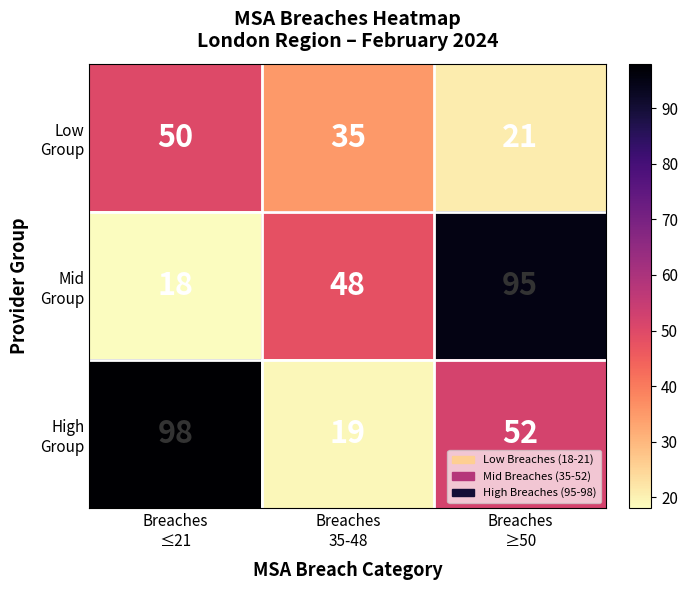

What is the smallest value displayed?

18